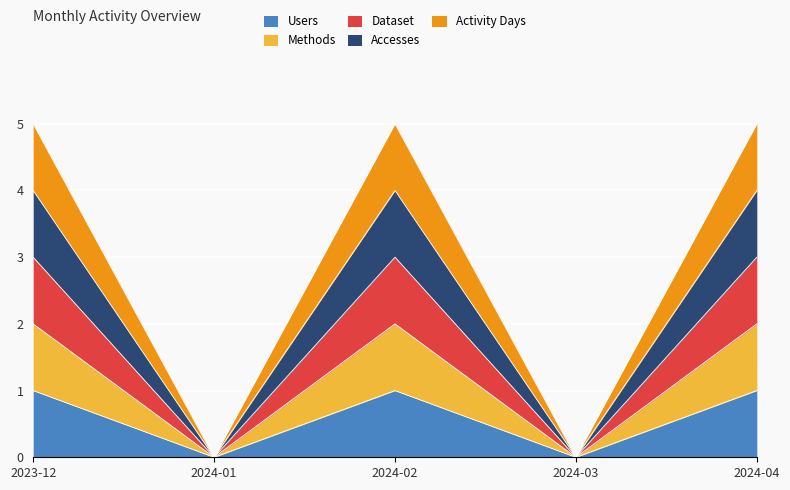

Is the value of Methods at 2024-02 greater than the value of Users at 2024-03?

Yes